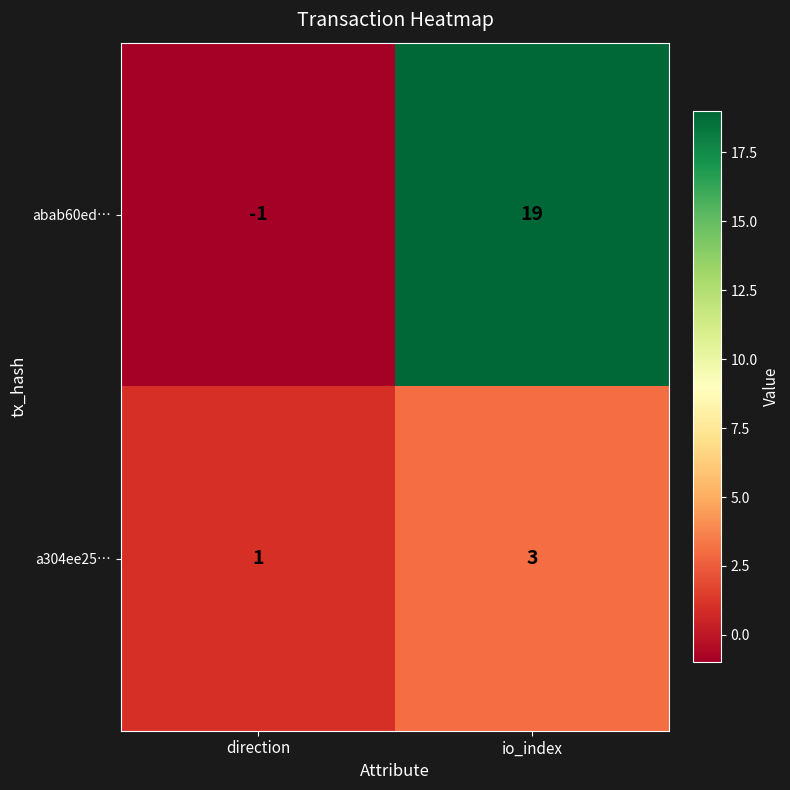

At which category is the sum across all series the highest?

io_index